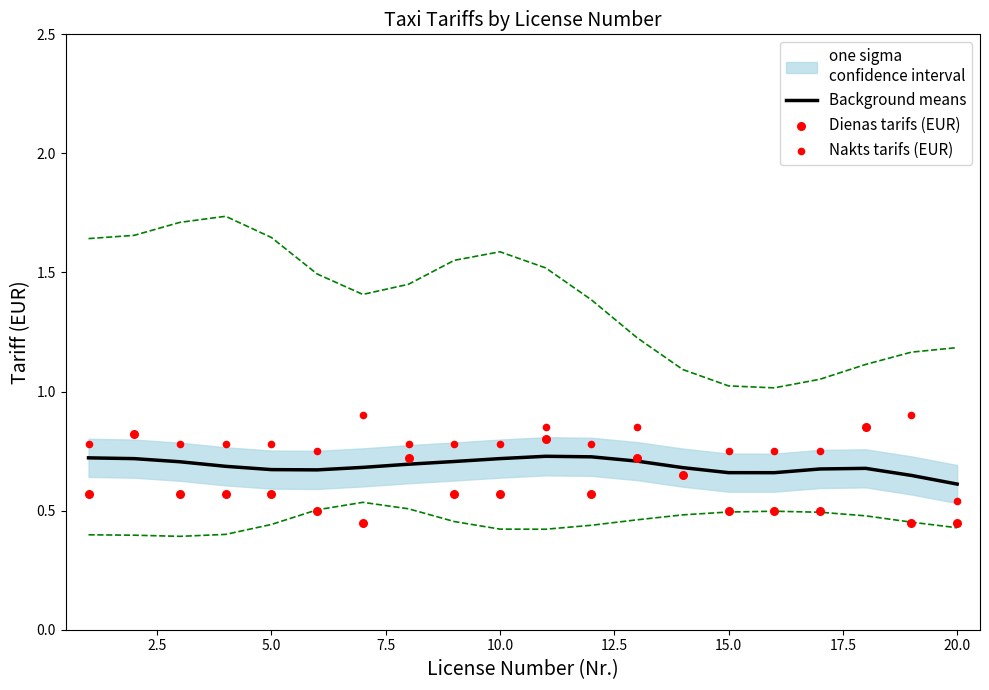

Is it true that Background means equals 0.7 at 10.0?

True